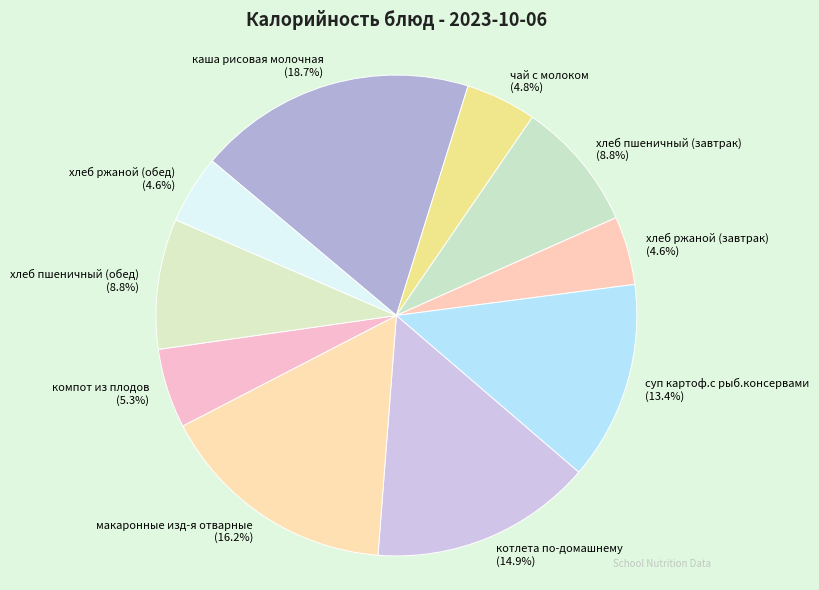

True or false: компот из плодов accounts for 5% of the total.

True